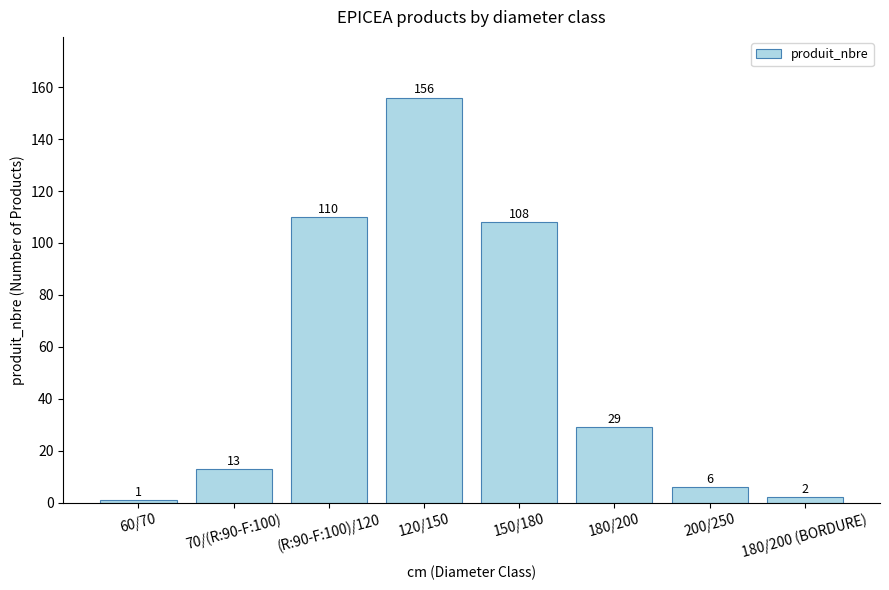

What is the average value?

53